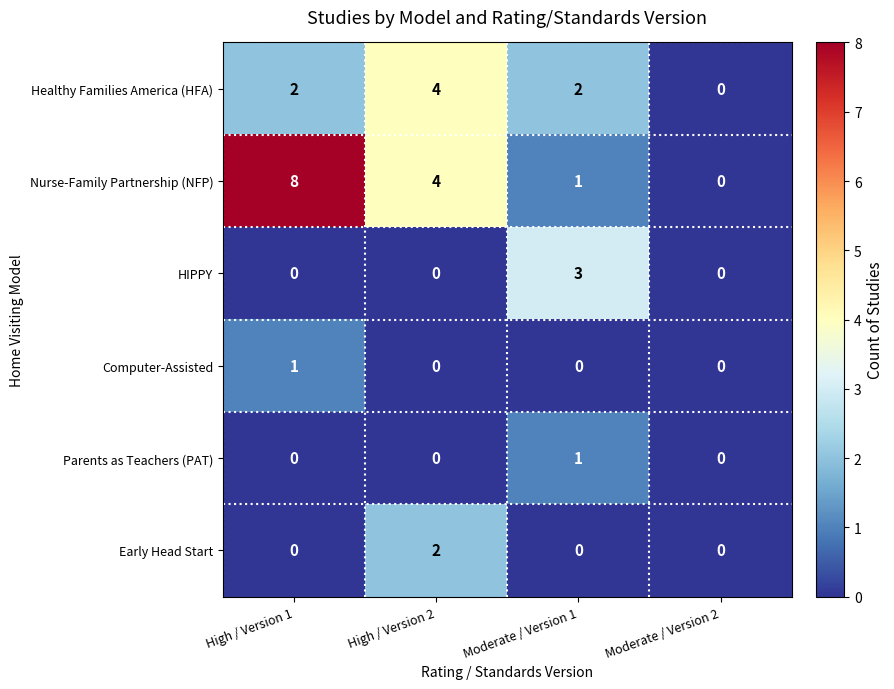

What is the spread (max minus min) of values at Moderate / Version 1?

3